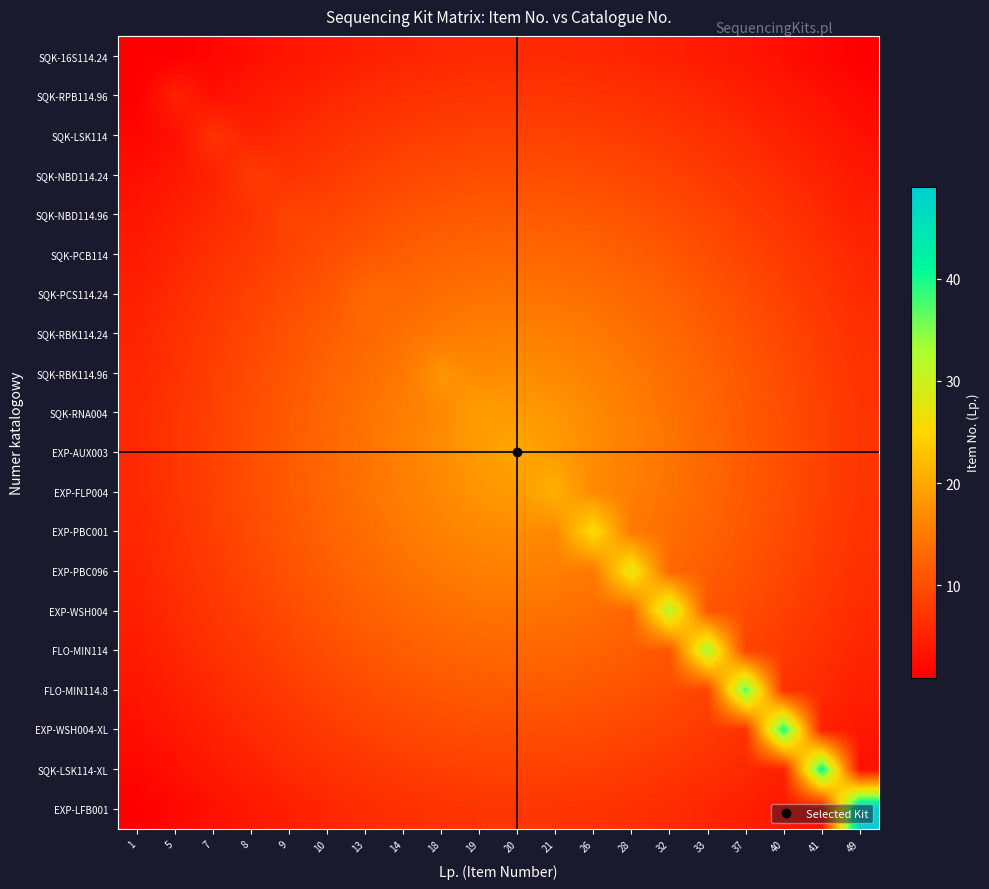

Reading right to left, extract all data points from this chart.

SQK-16S114.24: 49=1.0	41=1.9	40=2.7	37=3.5	33=4.2	32=4.8	28=5.2	26=5.6	21=5.8	20=5.9	19=5.8	18=5.6	14=5.2	13=4.8	10=4.2	9=3.5	8=2.7	7=1.9	5=1.0	1=1.0
SQK-RPB114.96: 49=2.0	41=3.0	40=3.9	37=4.7	33=5.4	32=6.1	28=6.6	26=7.0	21=7.2	20=7.3	19=7.2	18=7.0	14=6.6	13=6.1	10=5.4	9=4.7	8=3.9	7=3.0	5=5.0	1=1.0
SQK-LSK114: 49=3.0	41=4.0	40=5.0	37=5.9	33=6.7	32=7.4	28=7.9	26=8.3	21=8.6	20=8.7	19=8.6	18=8.3	14=7.9	13=7.4	10=6.7	9=5.9	8=5.0	7=7.0	5=3.0	1=1.9
SQK-NBD114.24: 49=3.9	41=5.0	40=6.0	37=7.0	33=7.8	32=8.6	28=9.2	26=9.7	21=10.0	20=10.1	19=10.0	18=9.7	14=9.2	13=8.6	10=7.8	9=7.0	8=8.0	7=5.0	5=3.9	1=2.7
SQK-NBD114.96: 49=4.7	41=5.9	40=7.0	37=8.0	33=9.0	32=9.8	28=10.5	26=11.1	21=11.4	20=11.5	19=11.4	18=11.1	14=10.5	13=9.8	10=9.0	9=9.0	8=7.0	7=5.9	5=4.7	1=3.5
SQK-PCB114: 49=5.4	41=6.7	40=7.8	37=9.0	33=10.0	32=10.9	28=11.8	26=12.4	21=12.8	20=12.9	19=12.8	18=12.4	14=11.8	13=10.9	10=10.0	9=9.0	8=7.8	7=6.7	5=5.4	1=4.2
SQK-PCS114.24: 49=6.1	41=7.4	40=8.6	37=9.8	33=10.9	32=12.0	28=12.9	26=13.7	21=14.2	20=14.3	19=14.2	18=13.7	14=12.9	13=13.0	10=10.9	9=9.8	8=8.6	7=7.4	5=6.1	1=4.8
SQK-RBK114.24: 49=6.6	41=7.9	40=9.2	37=10.5	33=11.8	32=12.9	28=14.0	26=14.9	21=15.5	20=15.8	19=15.5	18=14.9	14=14.0	13=12.9	10=11.8	9=10.5	8=9.2	7=7.9	5=6.6	1=5.2
SQK-RBK114.96: 49=7.0	41=8.3	40=9.7	37=11.1	33=12.4	32=13.7	28=14.9	26=16.0	21=16.8	20=17.2	19=16.8	18=18.0	14=14.9	13=13.7	10=12.4	9=11.1	8=9.7	7=8.3	5=7.0	1=5.6
SQK-RNA004: 49=7.2	41=8.6	40=10.0	37=11.4	33=12.8	32=14.2	28=15.5	26=16.8	21=18.0	20=18.6	19=19.0	18=16.8	14=15.5	13=14.2	10=12.8	9=11.4	8=10.0	7=8.6	5=7.2	1=5.8
EXP-AUX003: 49=7.3	41=8.7	40=10.1	37=11.5	33=12.9	32=14.3	28=15.8	26=17.2	21=18.6	20=20.0	19=18.6	18=17.2	14=15.8	13=14.3	10=12.9	9=11.5	8=10.1	7=8.7	5=7.3	1=5.9
EXP-FLP004: 49=7.2	41=8.6	40=10.0	37=11.4	33=12.8	32=14.2	28=15.5	26=16.8	21=21.0	20=18.6	19=18.0	18=16.8	14=15.5	13=14.2	10=12.8	9=11.4	8=10.0	7=8.6	5=7.2	1=5.8
EXP-PBC001: 49=7.0	41=8.3	40=9.7	37=11.1	33=12.4	32=13.7	28=14.9	26=26.0	21=16.8	20=17.2	19=16.8	18=16.0	14=14.9	13=13.7	10=12.4	9=11.1	8=9.7	7=8.3	5=7.0	1=5.6
EXP-PBC096: 49=6.6	41=7.9	40=9.2	37=10.5	33=11.8	32=12.9	28=28.0	26=14.9	21=15.5	20=15.8	19=15.5	18=14.9	14=14.0	13=12.9	10=11.8	9=10.5	8=9.2	7=7.9	5=6.6	1=5.2
EXP-WSH004: 49=6.1	41=7.4	40=8.6	37=9.8	33=10.9	32=32.0	28=12.9	26=13.7	21=14.2	20=14.3	19=14.2	18=13.7	14=12.9	13=12.0	10=10.9	9=9.8	8=8.6	7=7.4	5=6.1	1=4.8
FLO-MIN114: 49=5.4	41=6.7	40=7.8	37=9.0	33=33.0	32=10.9	28=11.8	26=12.4	21=12.8	20=12.9	19=12.8	18=12.4	14=11.8	13=10.9	10=10.0	9=9.0	8=7.8	7=6.7	5=5.4	1=4.2
FLO-MIN114.8: 49=4.7	41=5.9	40=7.0	37=37.0	33=9.0	32=9.8	28=10.5	26=11.1	21=11.4	20=11.5	19=11.4	18=11.1	14=10.5	13=9.8	10=9.0	9=8.0	8=7.0	7=5.9	5=4.7	1=3.5
EXP-WSH004-XL: 49=3.9	41=5.0	40=40.0	37=7.0	33=7.8	32=8.6	28=9.2	26=9.7	21=10.0	20=10.1	19=10.0	18=9.7	14=9.2	13=8.6	10=7.8	9=7.0	8=6.0	7=5.0	5=3.9	1=2.7
SQK-LSK114-XL: 49=3.0	41=41.0	40=5.0	37=5.9	33=6.7	32=7.4	28=7.9	26=8.3	21=8.6	20=8.7	19=8.6	18=8.3	14=7.9	13=7.4	10=6.7	9=5.9	8=5.0	7=4.0	5=3.0	1=1.9
EXP-LFB001: 49=49.0	41=3.0	40=3.9	37=4.7	33=5.4	32=6.1	28=6.6	26=7.0	21=7.2	20=7.3	19=7.2	18=7.0	14=6.6	13=6.1	10=5.4	9=4.7	8=3.9	7=3.0	5=2.0	1=1.0